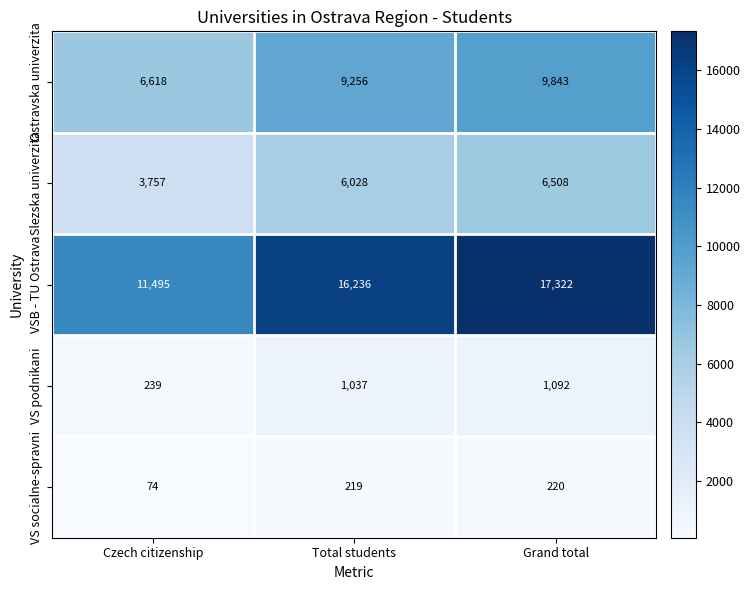

What is the highest value of the VS podnikani series?

1092